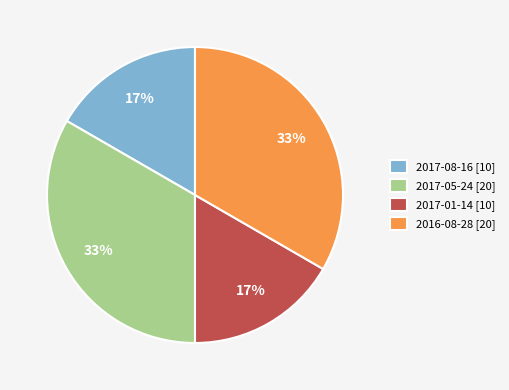

To the nearest percent, what is the combined percentage of 2017-08-16 [10] and 2016-08-28 [20]?

50%